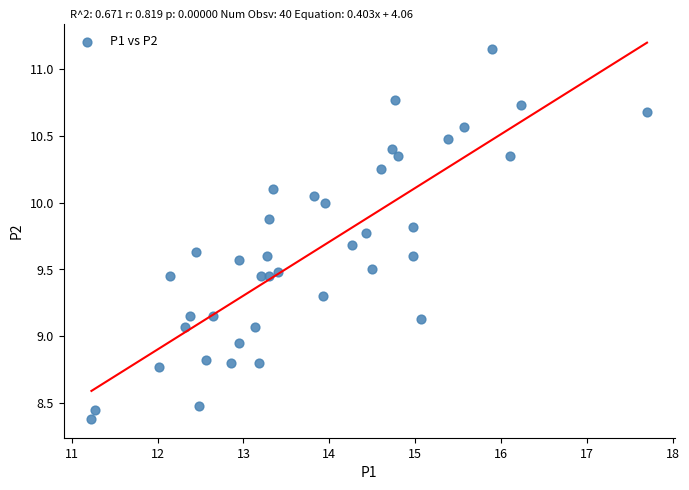

What is the range of Y values (max minus min)?

2.8